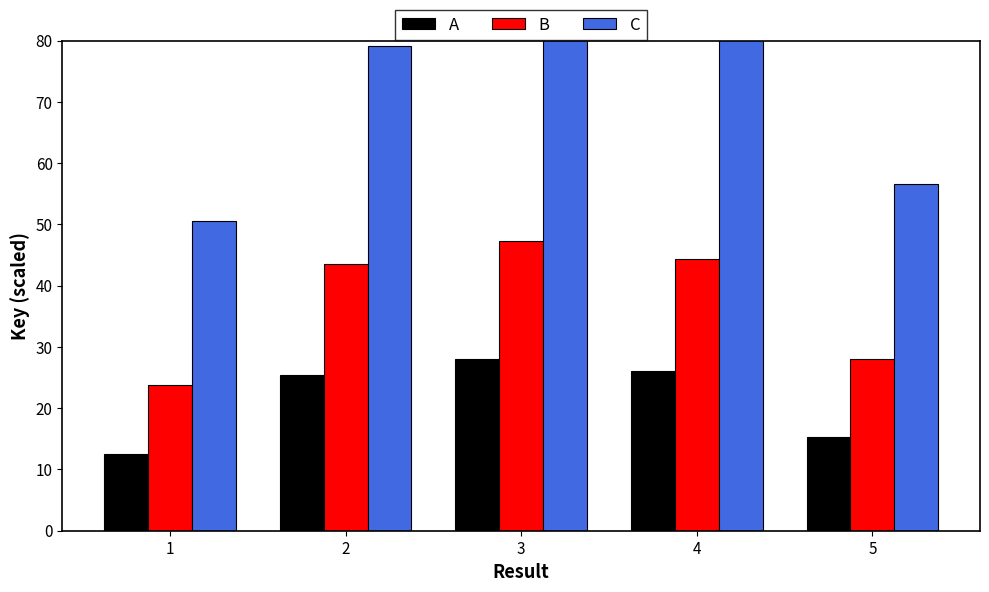

Rank the categories by A value from lowest to highest.

1, 5, 2, 4, 3